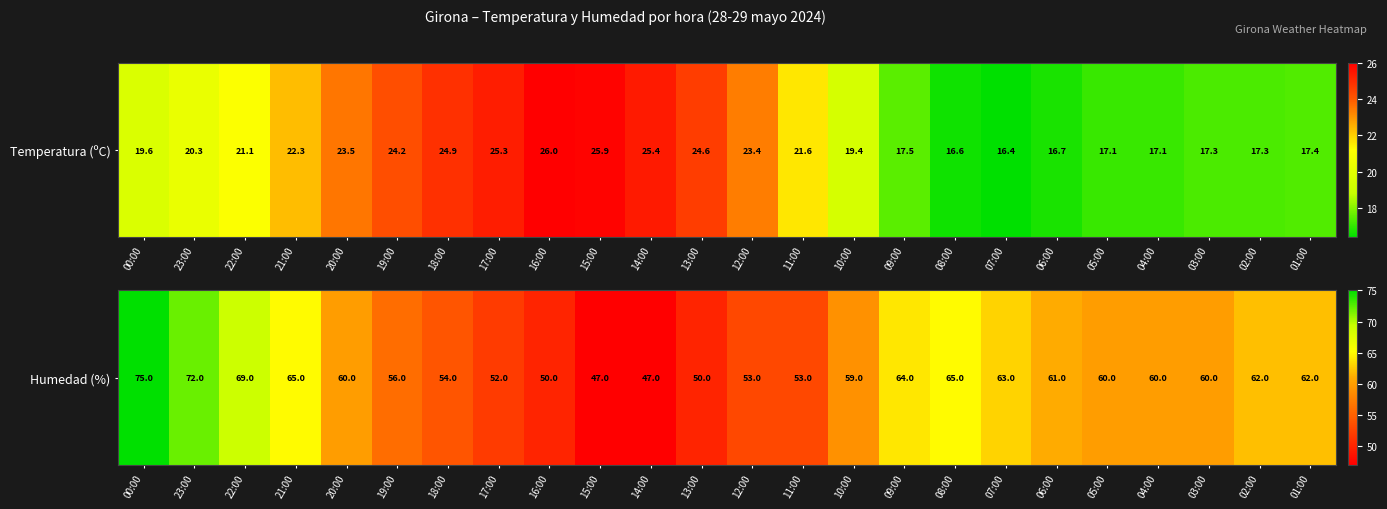

Approximately how many times larger is the value at 06:00 compared to 00:00?

0.8